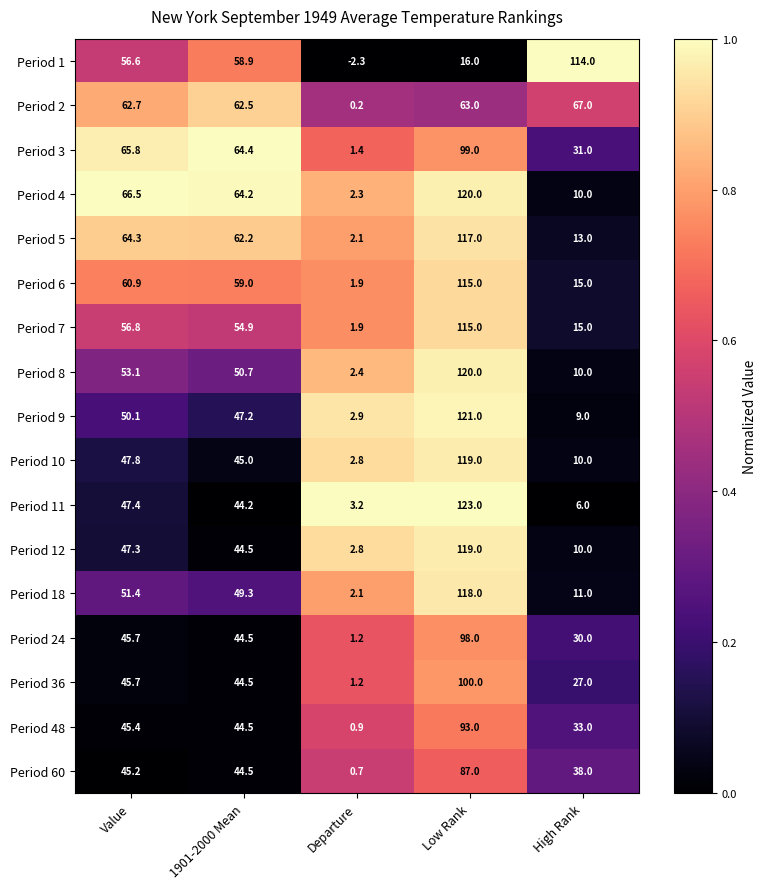

Which series has the widest spread of values?

Period 11